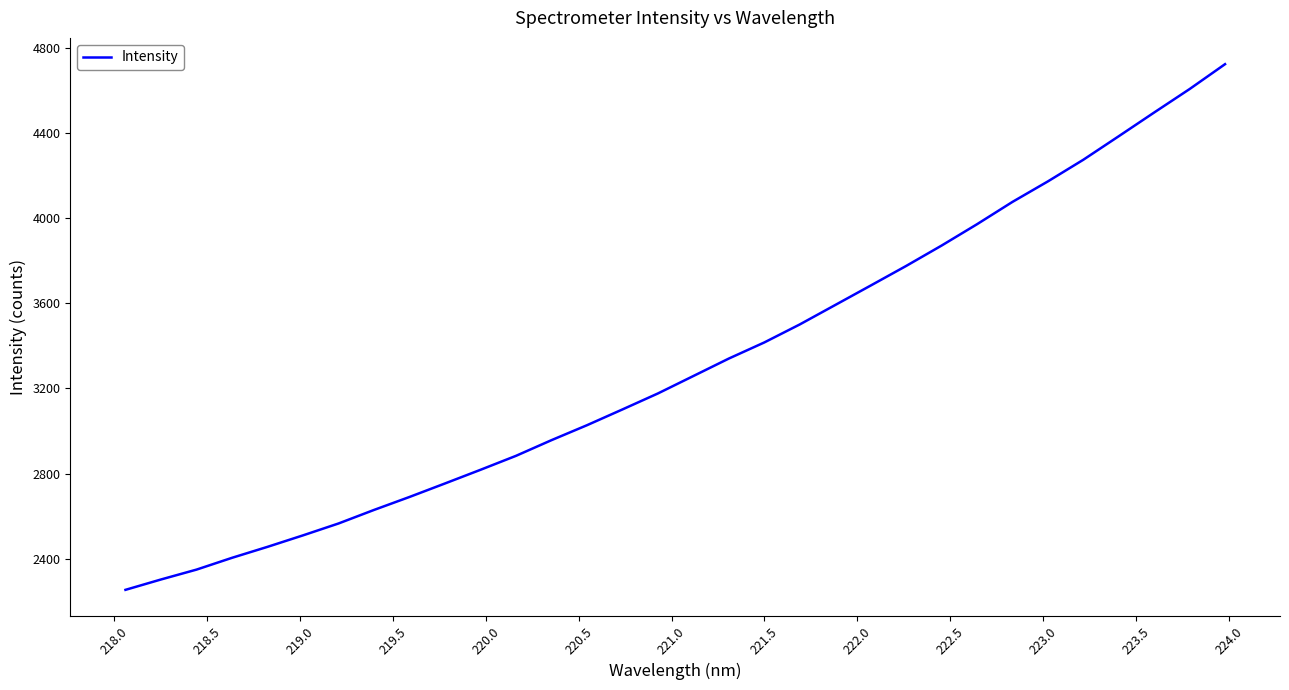

What is the minimum value shown in the chart?

2254.7